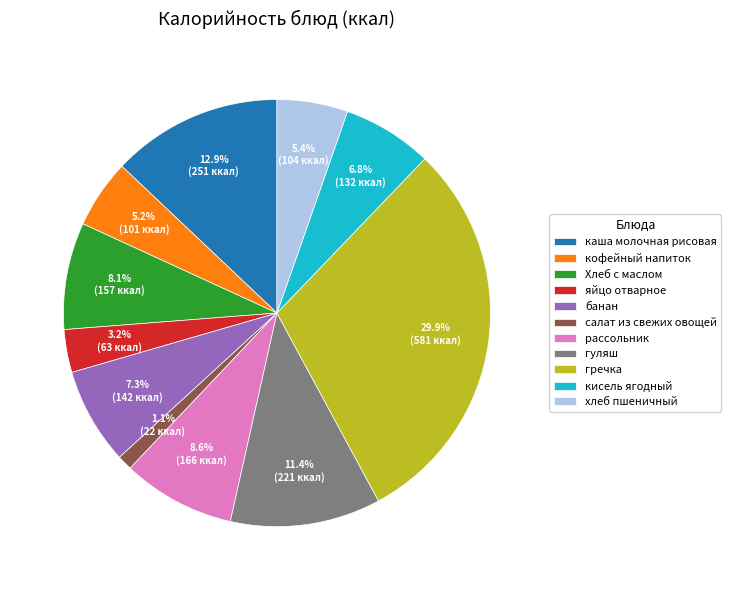

Does кисель ягодный represent more than half of the total?

No